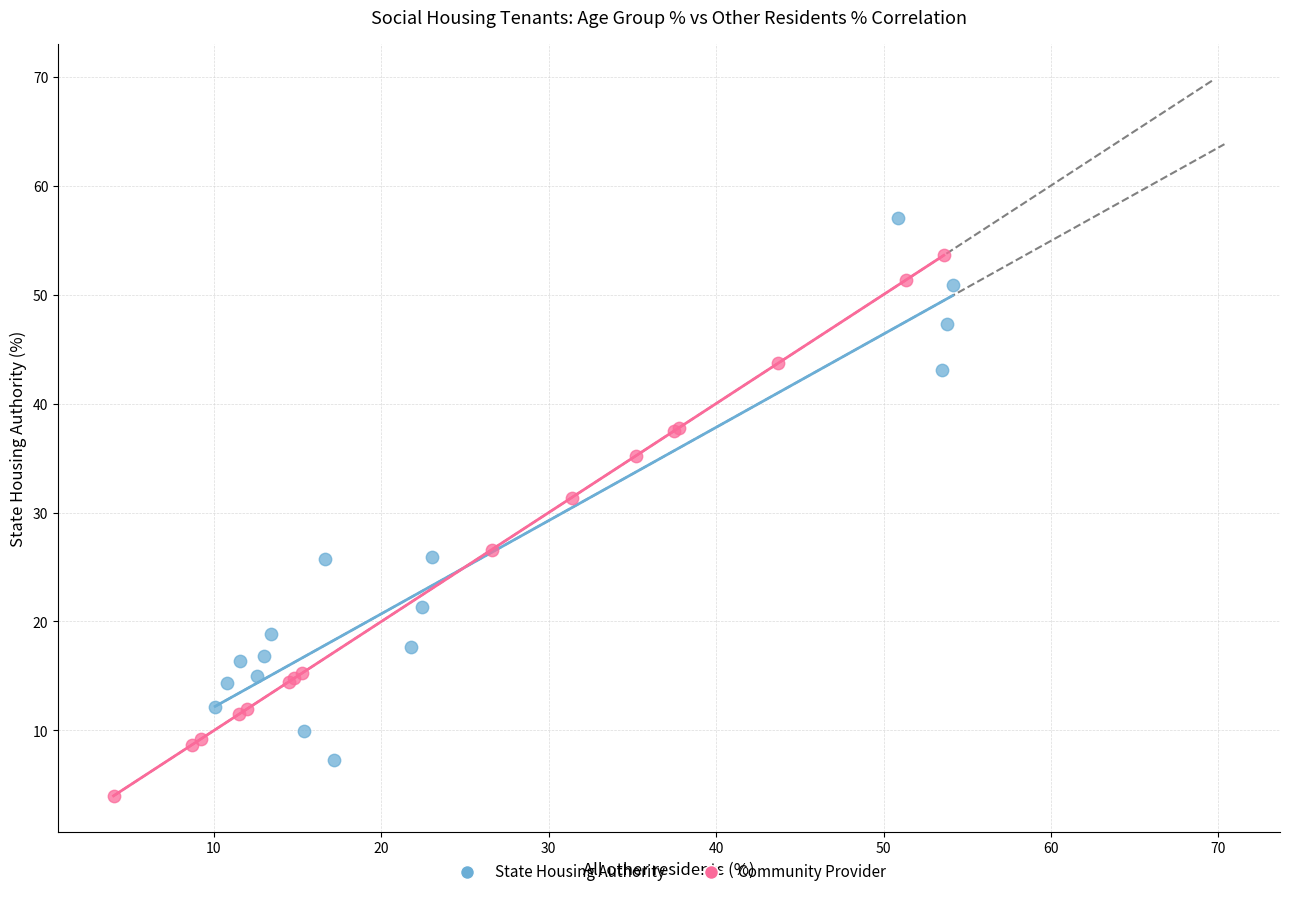

Which series contains the lowest Y value?

Community Provider